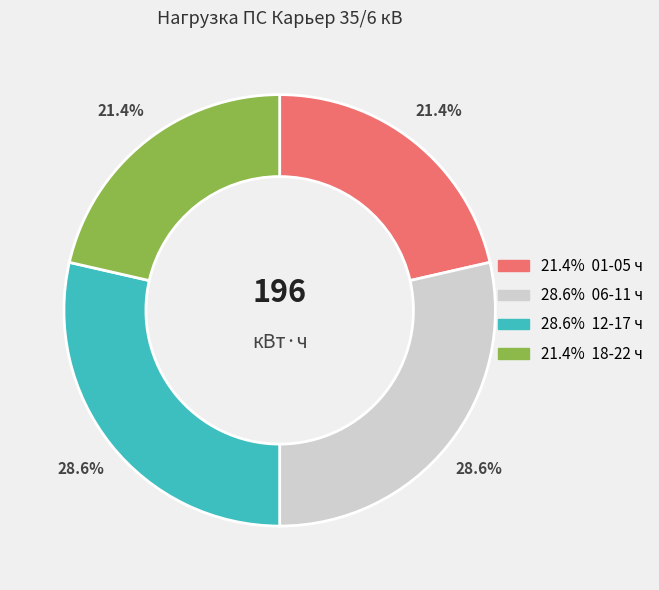

Is there a majority slice in this chart?

No